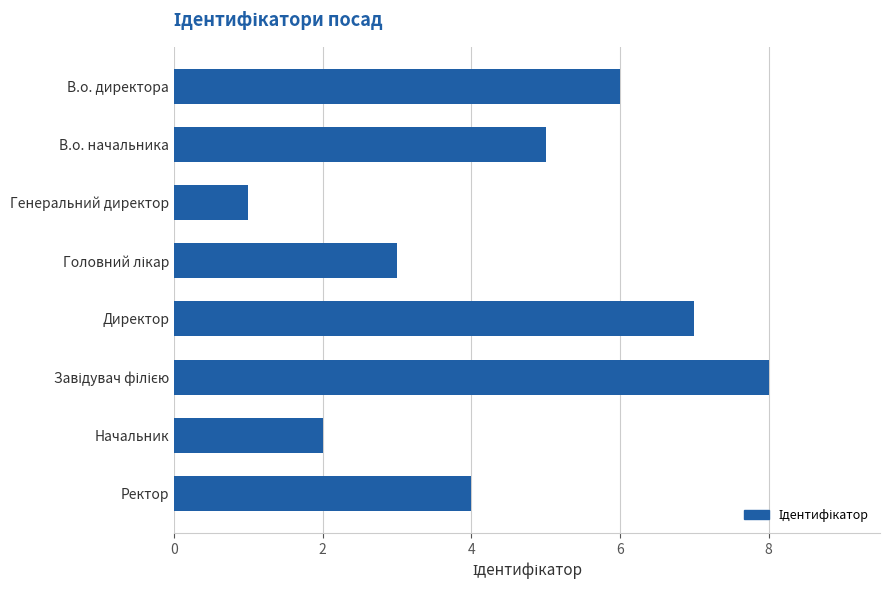

What is the sum of all values?

36